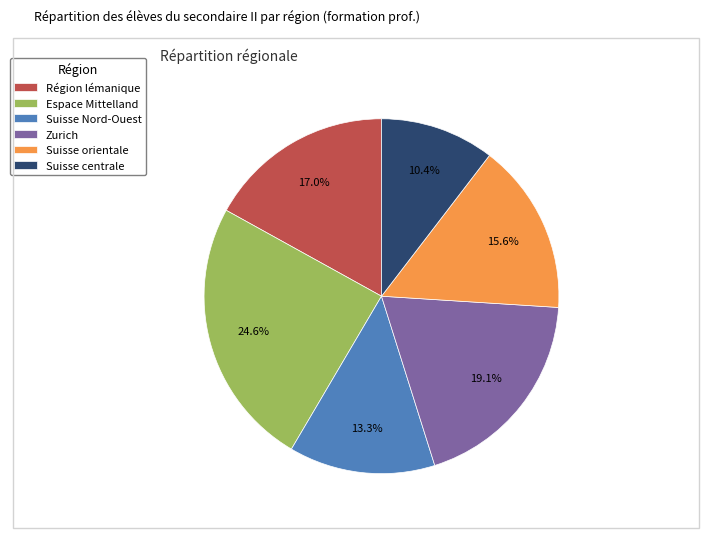

What percentage is the Région lémanique slice, to the nearest percent?

17%